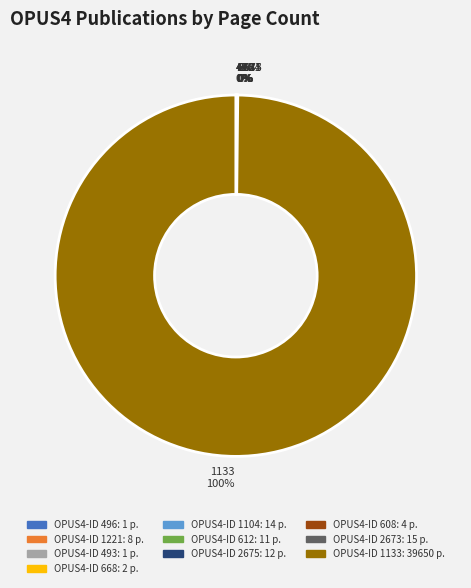

To the nearest percent, what is the difference between the largest and smallest slice percentages?

100%